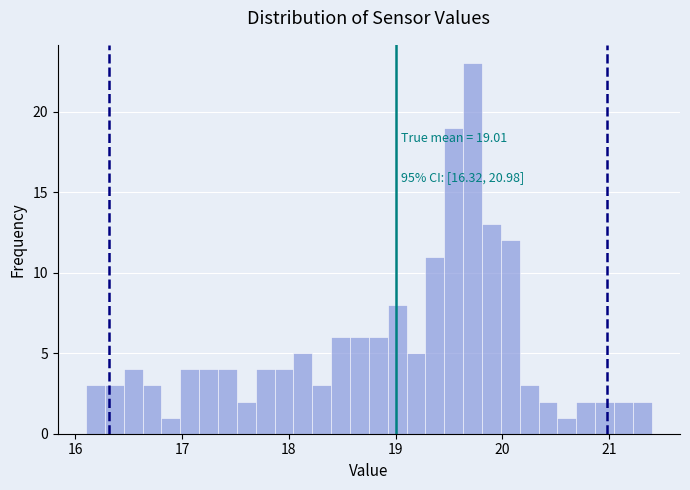

Read against the x-axis, roughly where is the centre of the tallest bar?

19.7